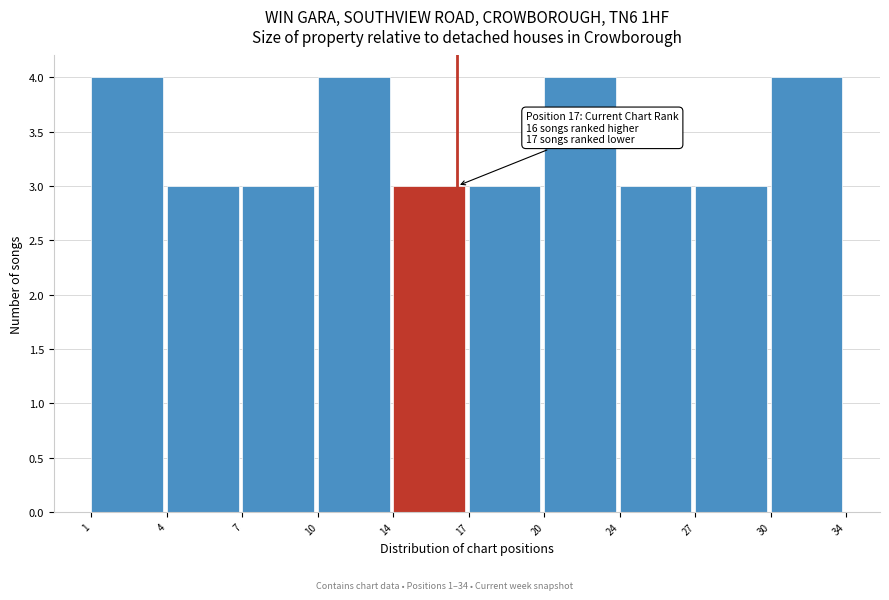

Reading left to right, what are all the values shown in this chart?

1=4	4=3	7=3	10=4	14=3	17=3	20=4	24=3	27=3	30=4